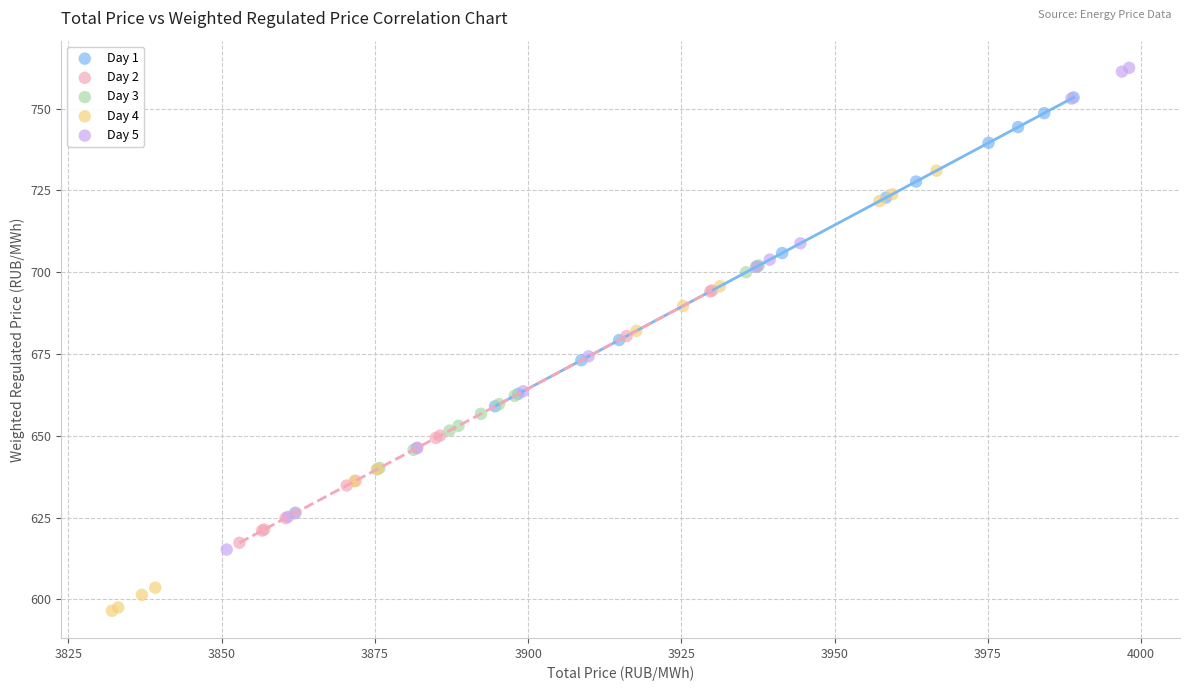

Which series has the largest Y range (max minus min)?

Day 5